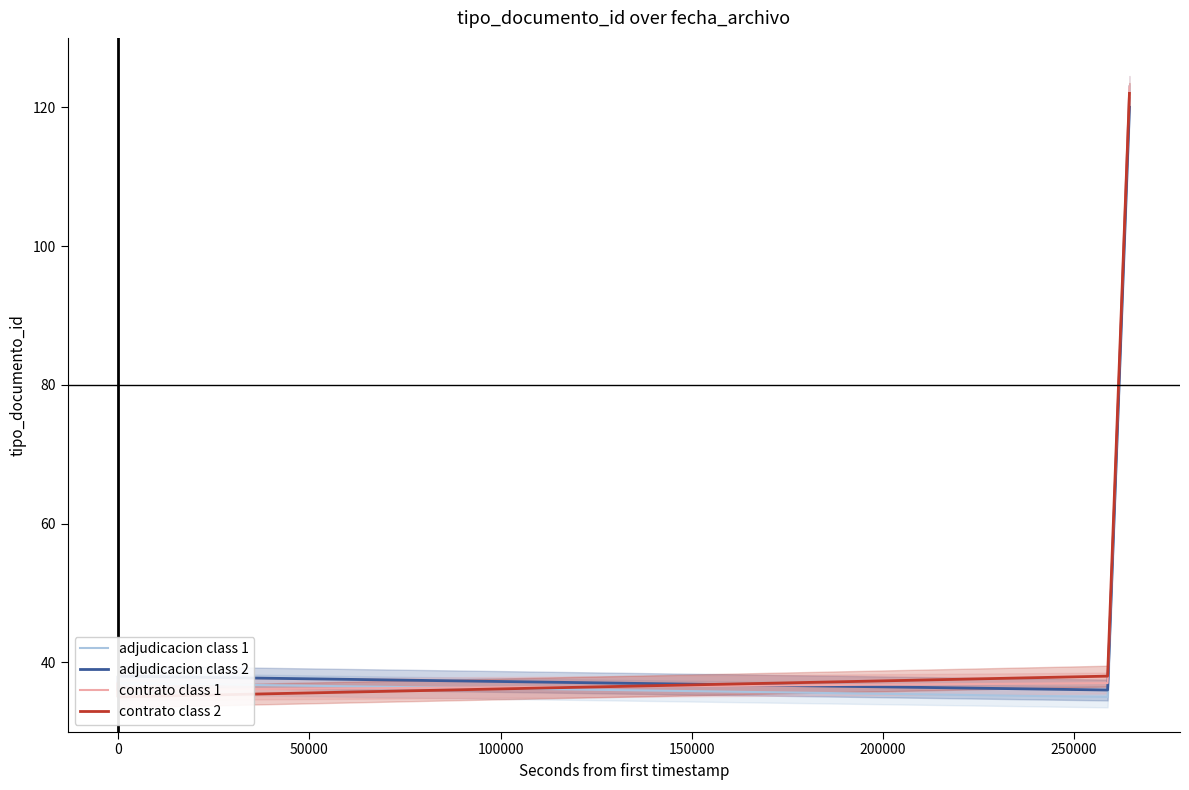

Which series has the largest total across all categories?

contrato class 1